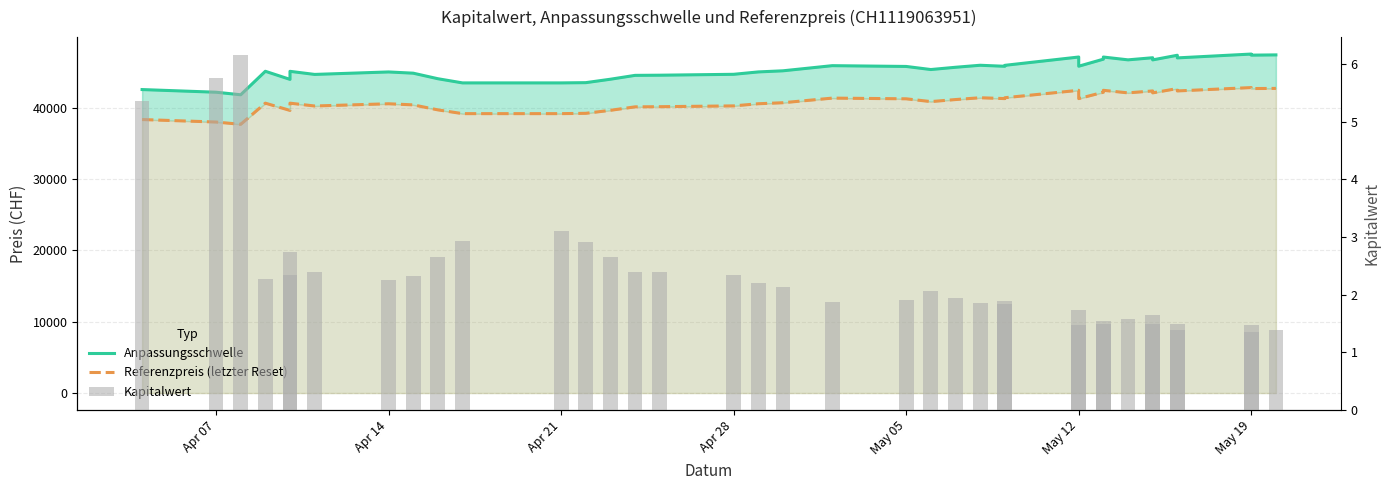

What is the sum of all Anpassungsschwelle values?

1720810.2